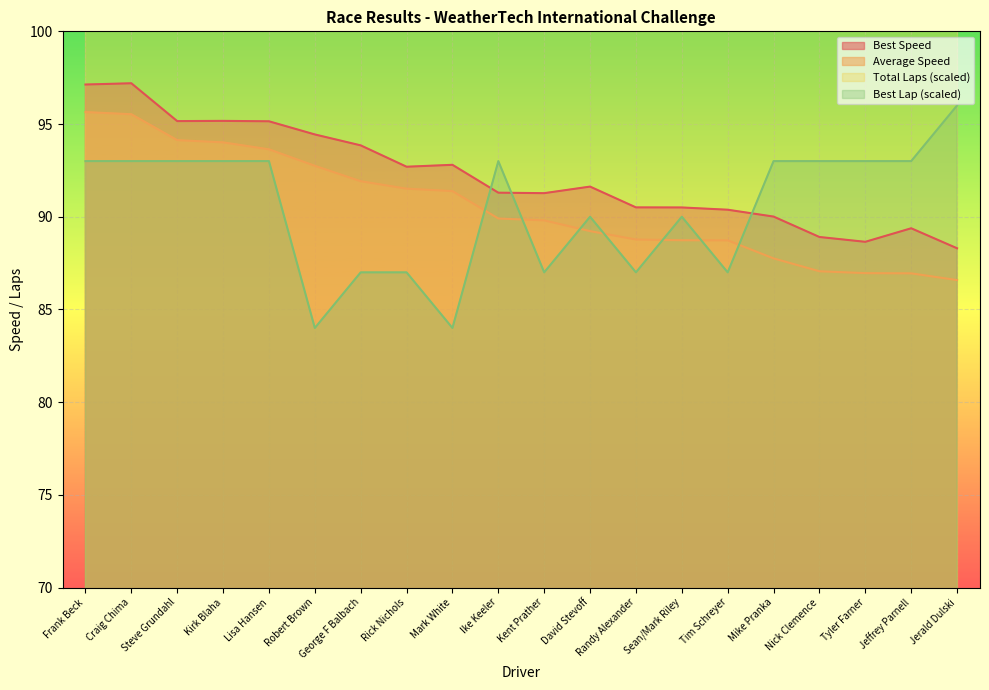

What is the total value across all series at Robert Brown?

271.2